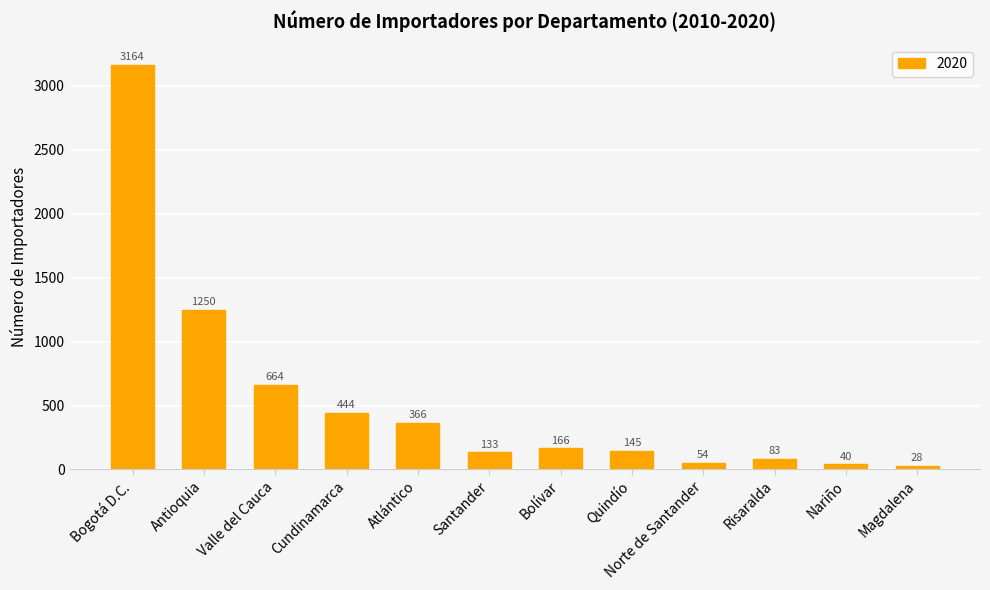

The value at Bogotá D.C. is 654. True or false?

False